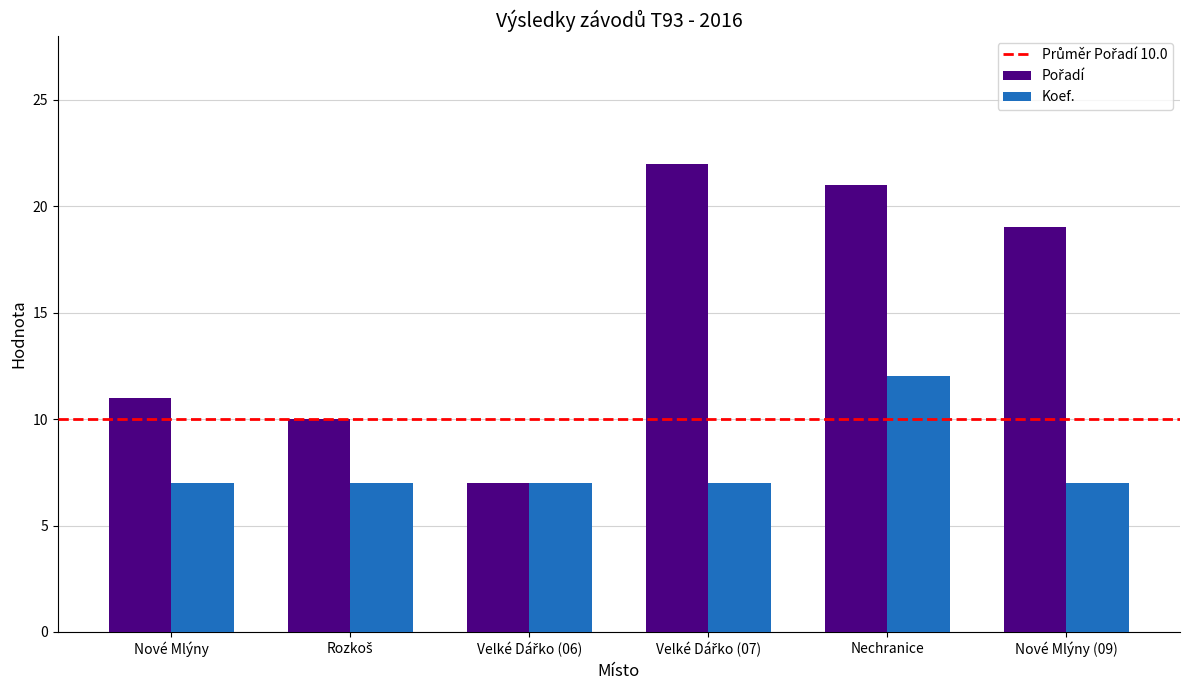

What is the approximate value of Koef. at Nové Mlýny (09)?

7